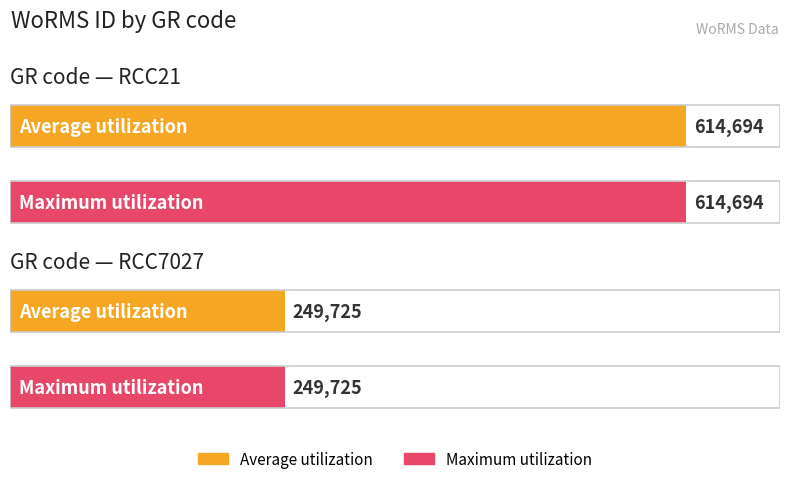

What is the difference between the Average utilization values at RCC7027 and RCC21?

364969